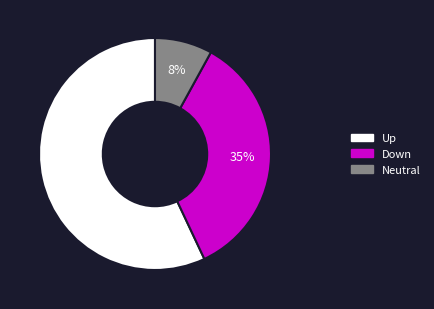

True or false: Down accounts for 35% of the total.

True